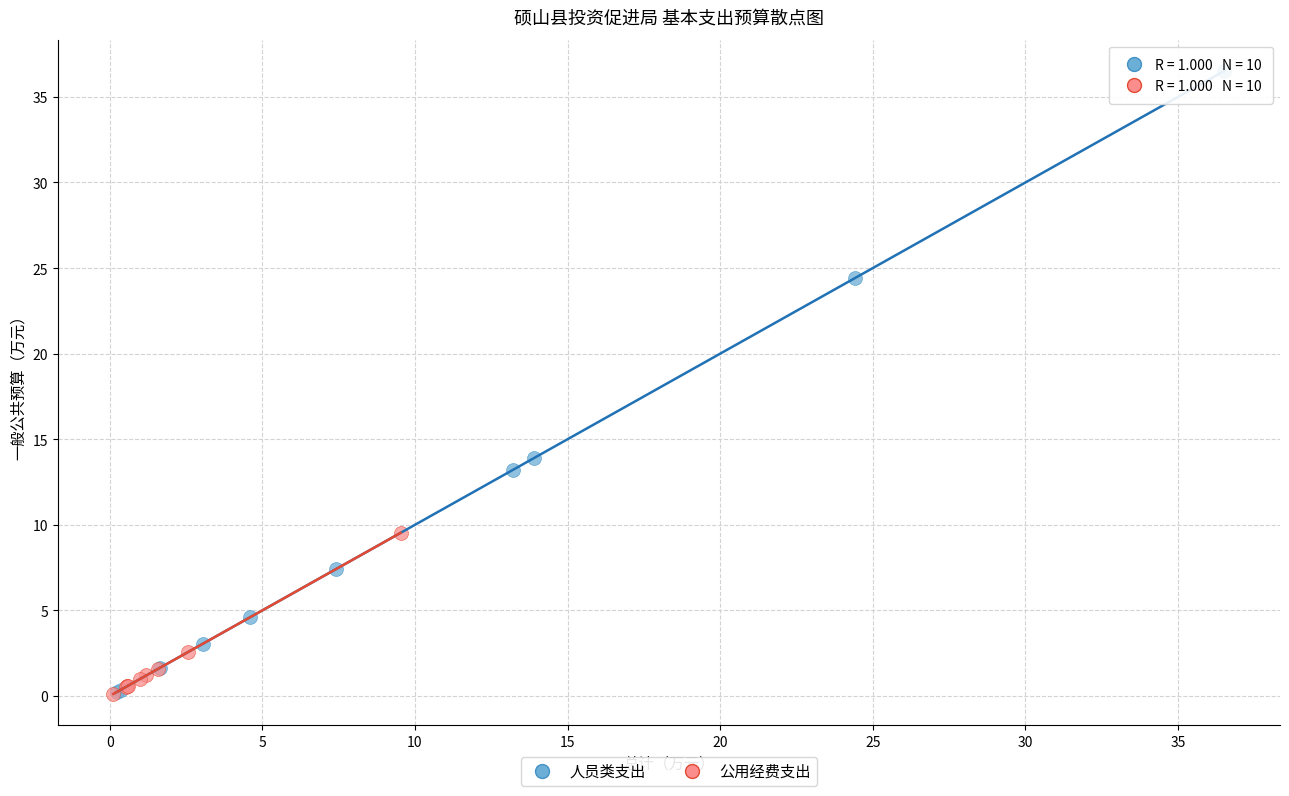

Which series reaches the maximum Y coordinate?

人员类支出